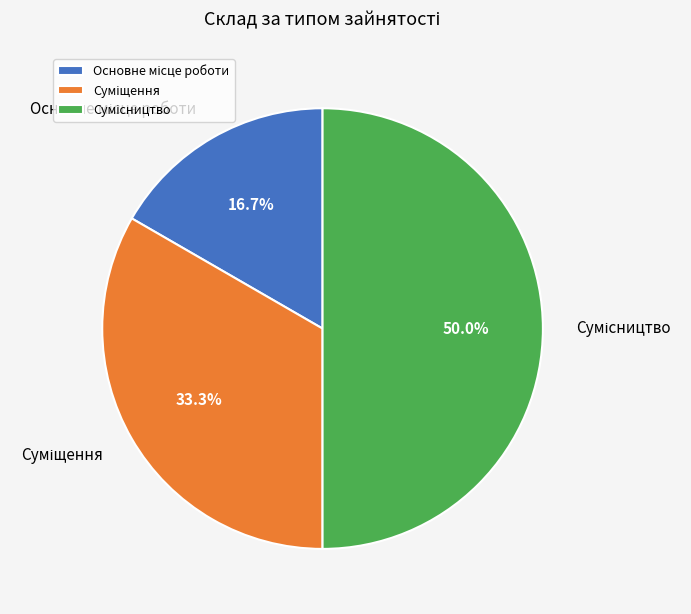

Rank the categories by value from lowest to highest.

Основне місце роботи, Суміщення, Сумісництво